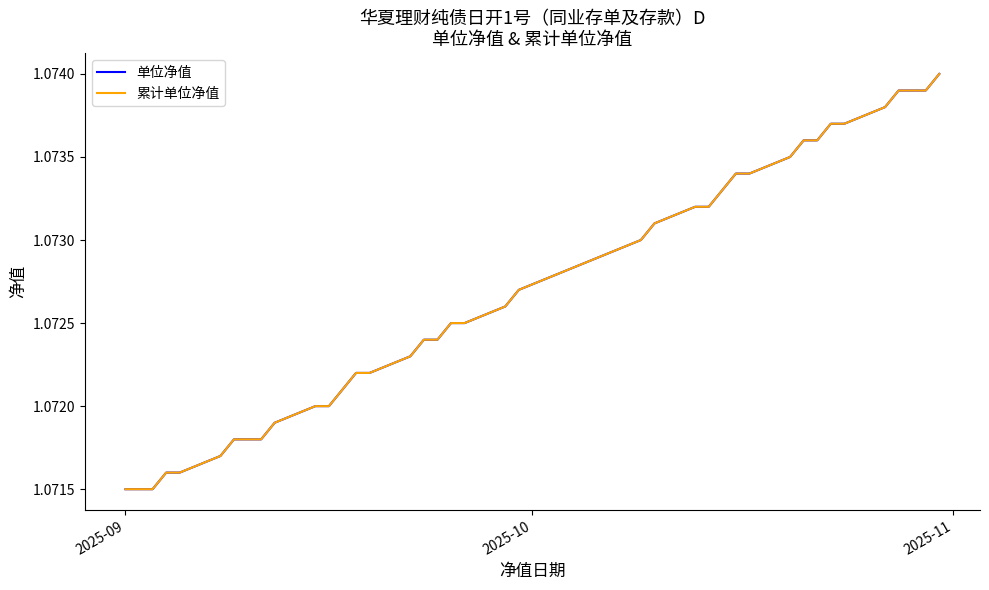

Does the chart display data point markers on the line(s)?

No